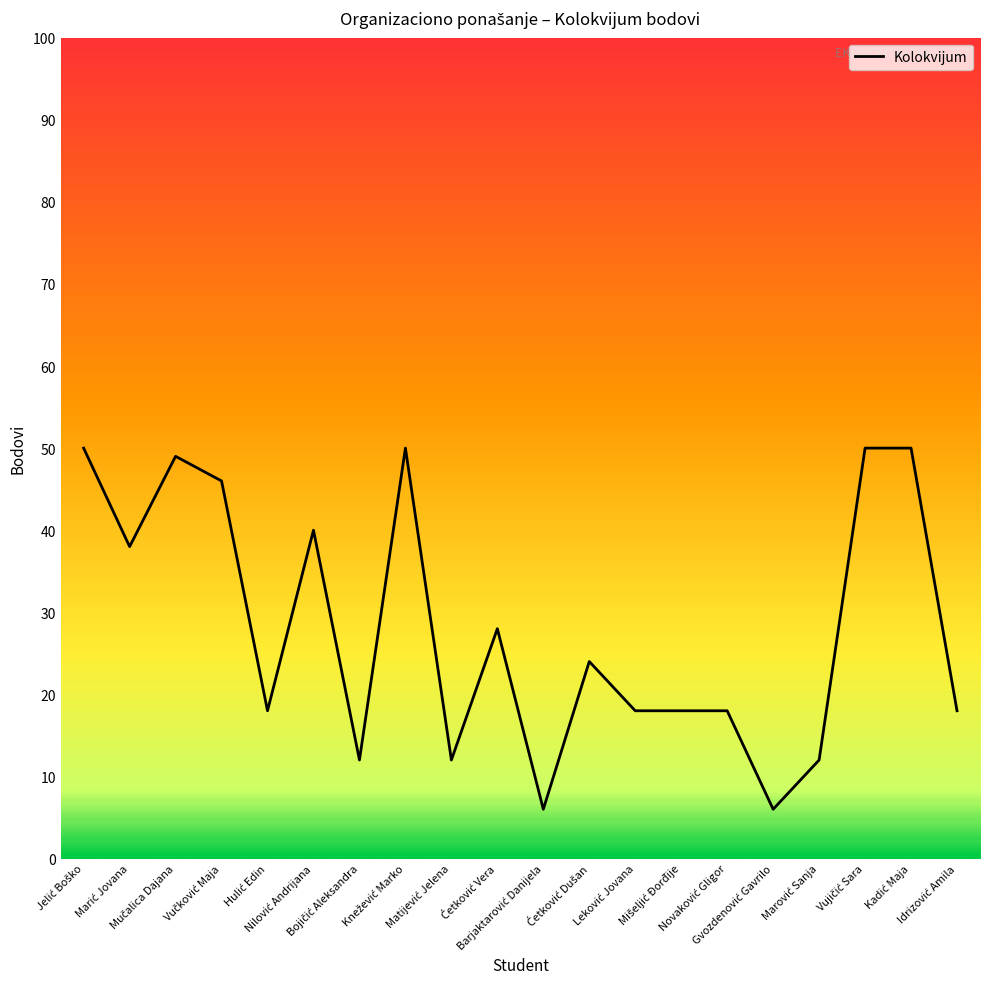

What is the difference between the maximum and minimum values?

44